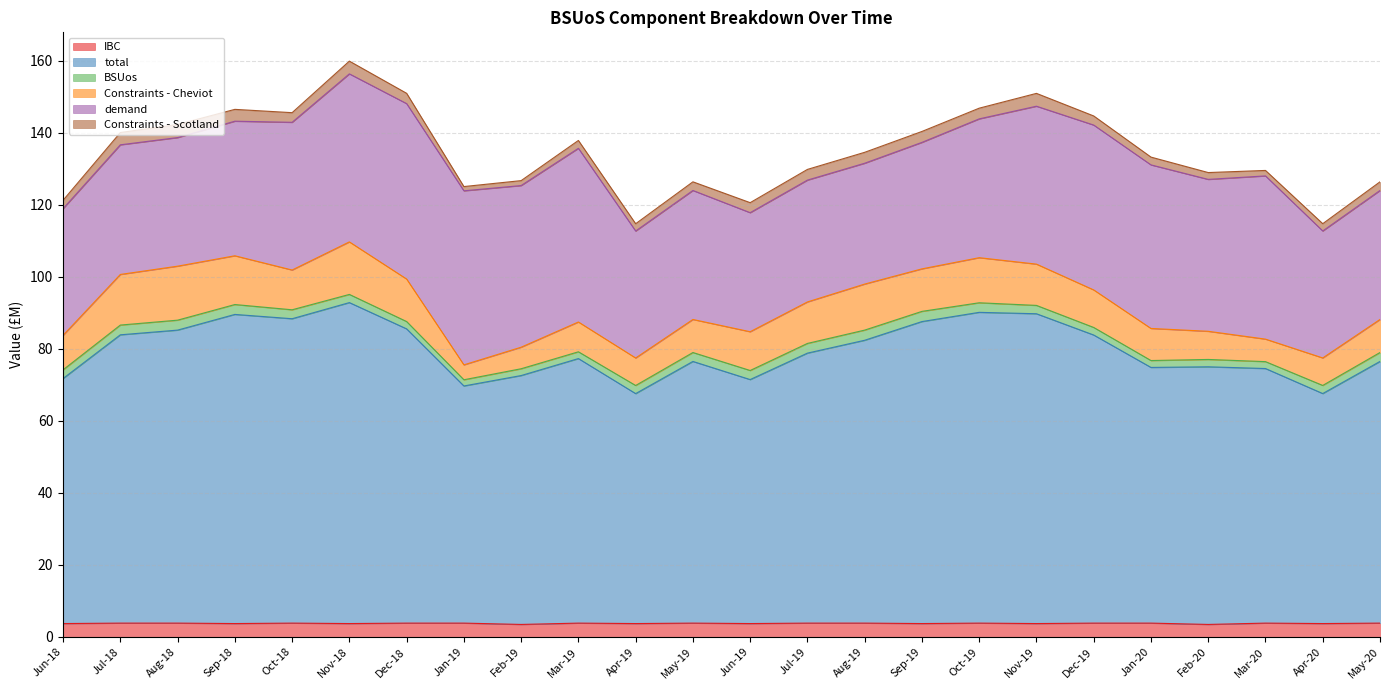

Which label corresponds to the smallest value in the chart?

Jan-19